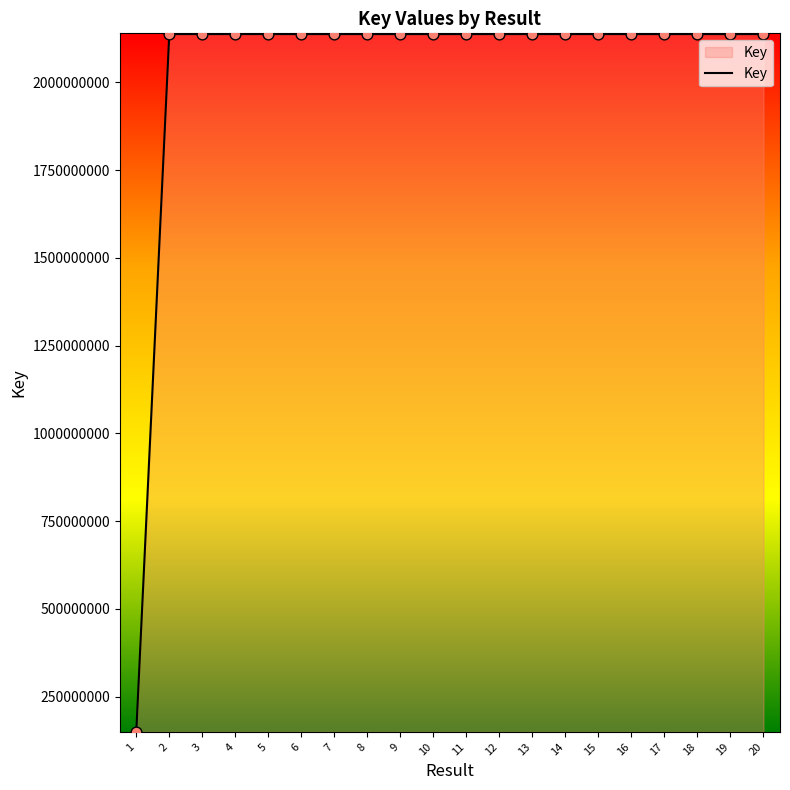

Which has a higher value, 6 or 1?

6